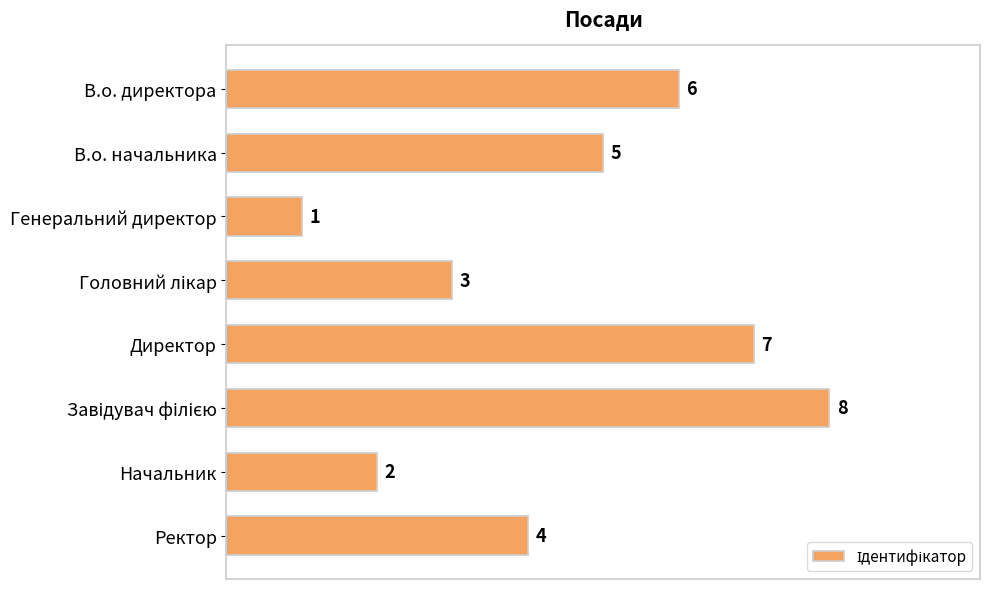

What is the difference between the second highest and second lowest values?

5